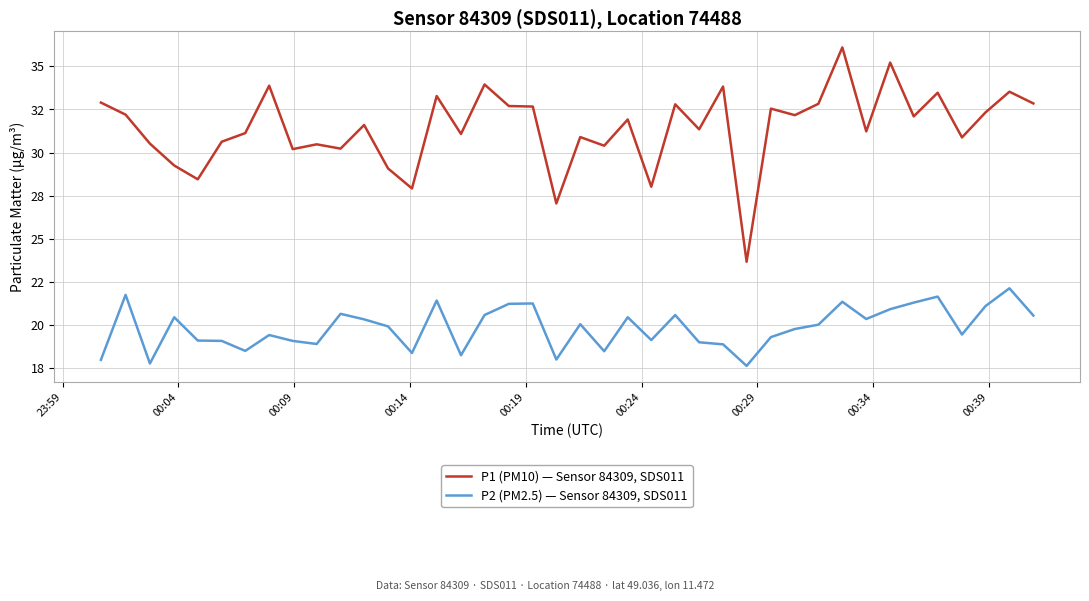

At how many categories does at least one series exceed 33?

8